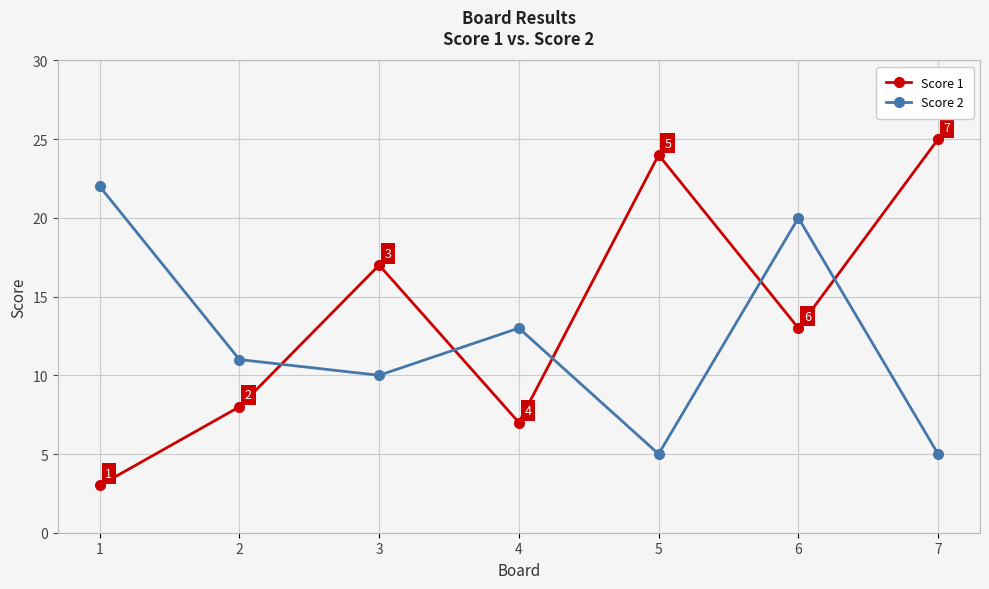

What is the value of the Score 2 point at the 6th from the left?

20